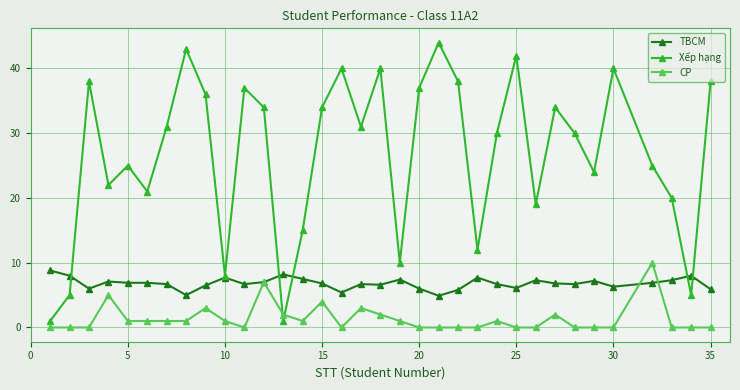

How many lines are shown in the chart?

3